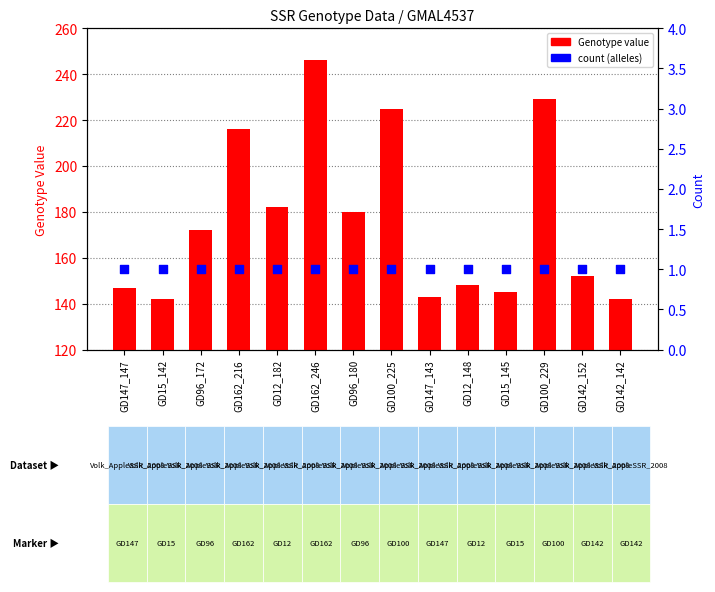

Which series contains the highest Y value?

Genotype value